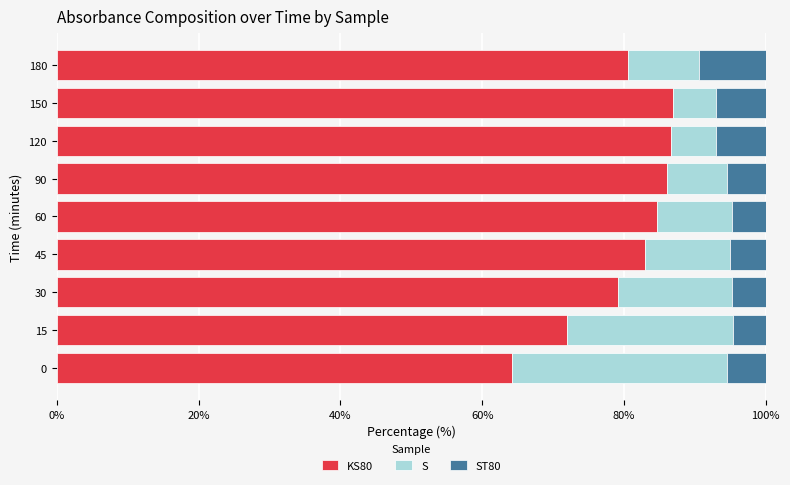

What is the total value across all series at 30?

100.0